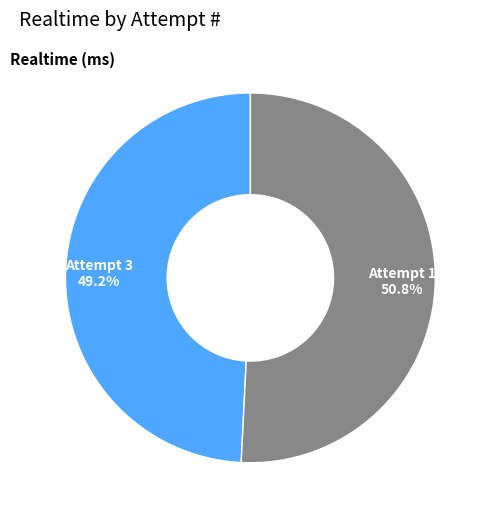

Between Attempt 3 and Attempt 1, which is larger?

Attempt 1